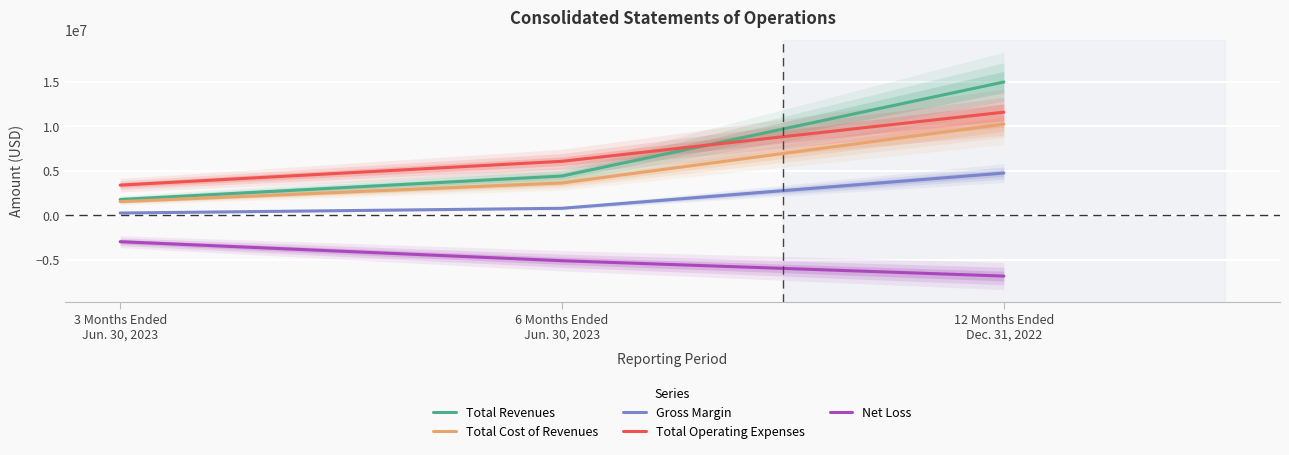

The value of Total Revenues at 3 Months Ended
Jun. 30, 2023 is 2588609. True or false?

False